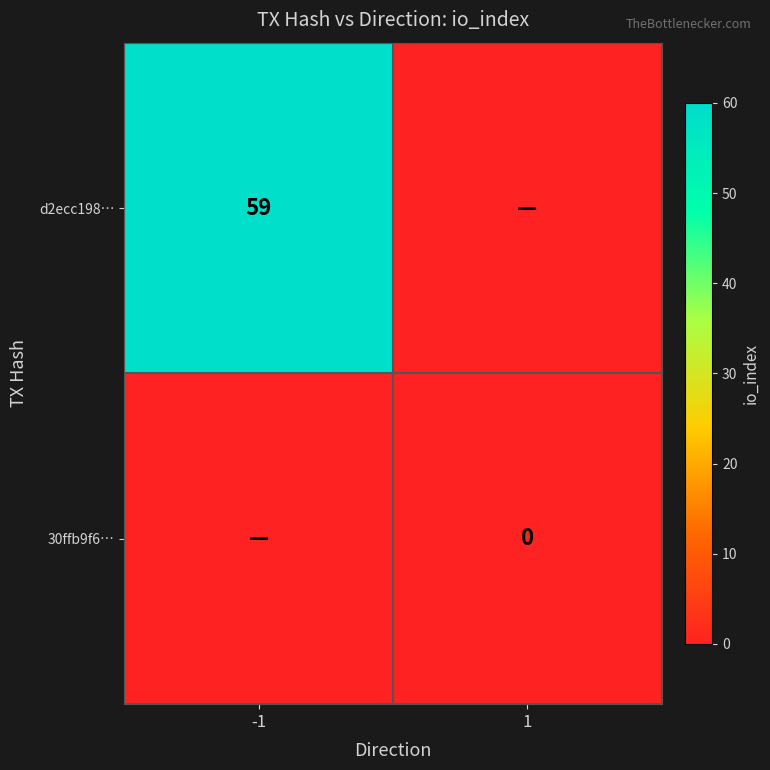

What is the total value across all series at -1?

59